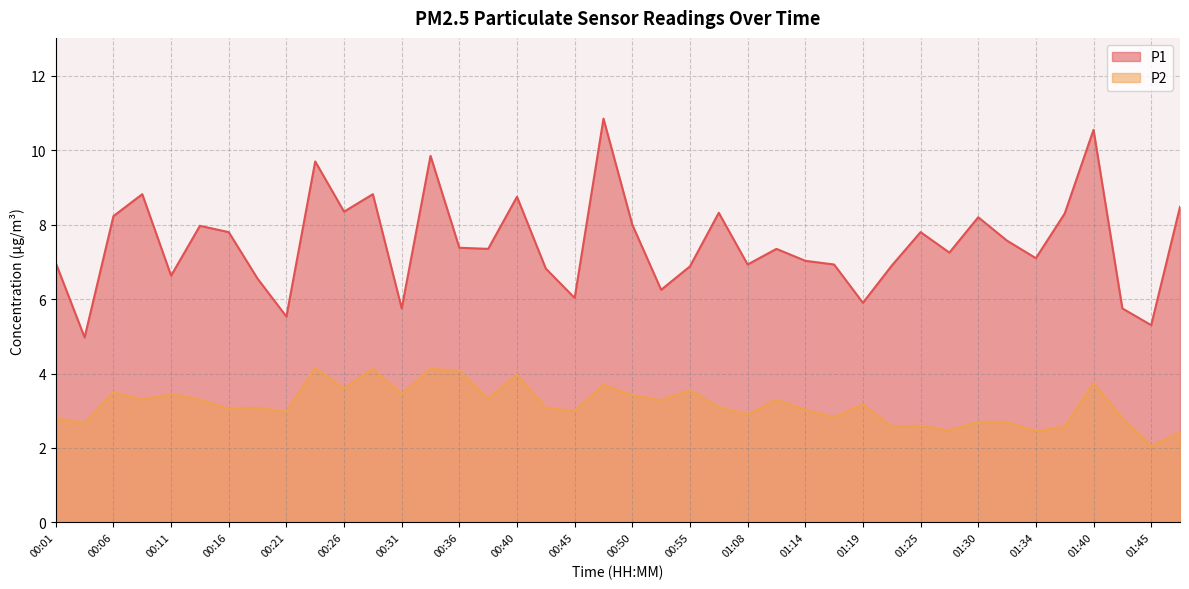

How many series are shown in this chart?

2